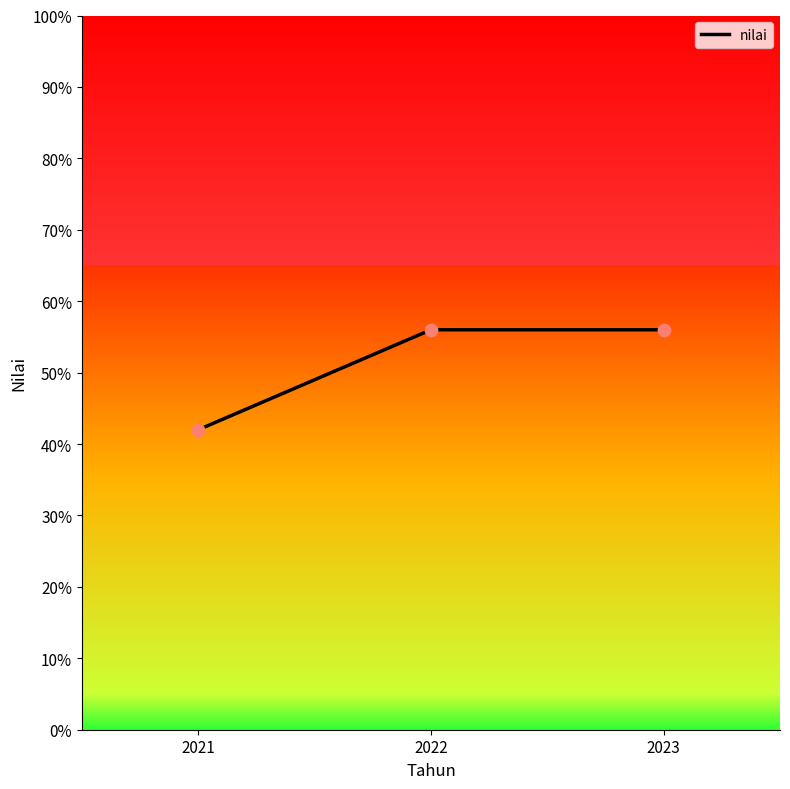

What is the change in value from 2021 to 2023?

+14